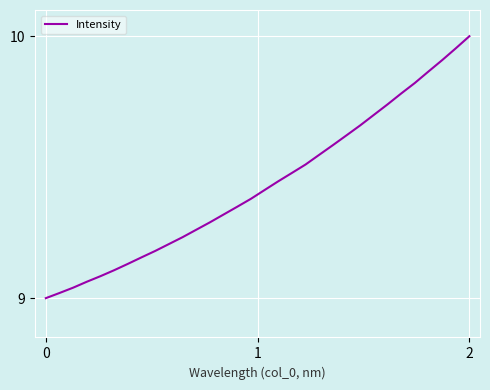

What is the difference between the maximum and minimum values?

1.0